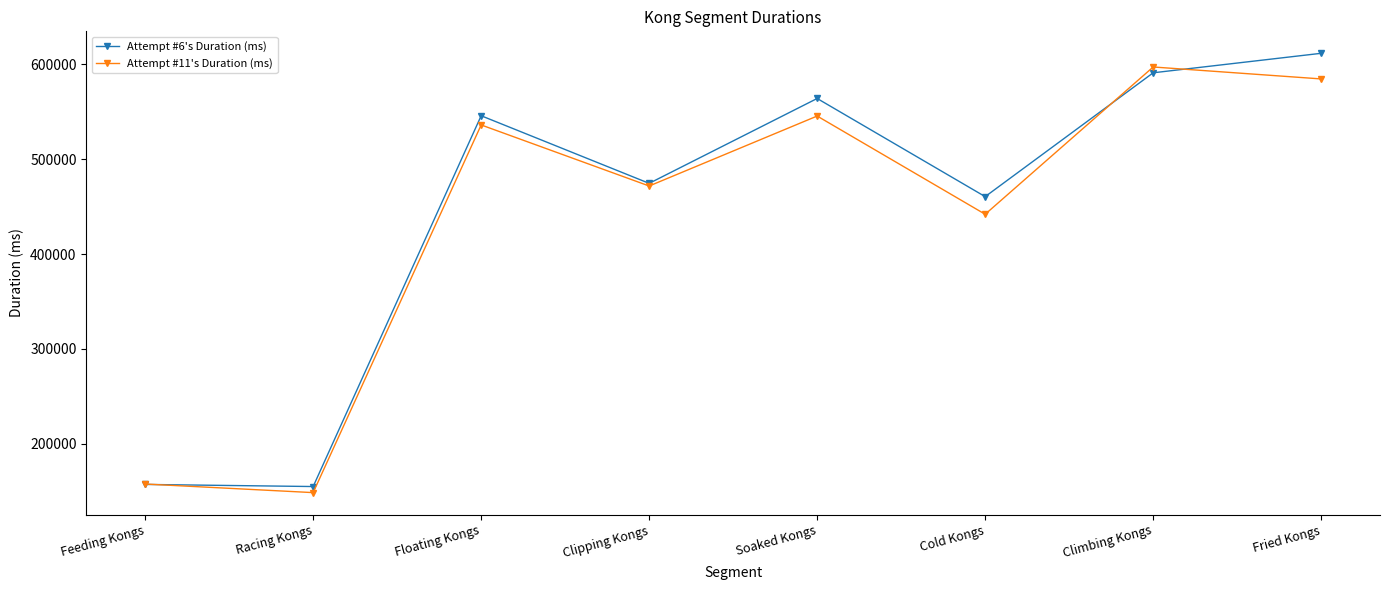

What is the label of the 5th point from the left?

Soaked Kongs